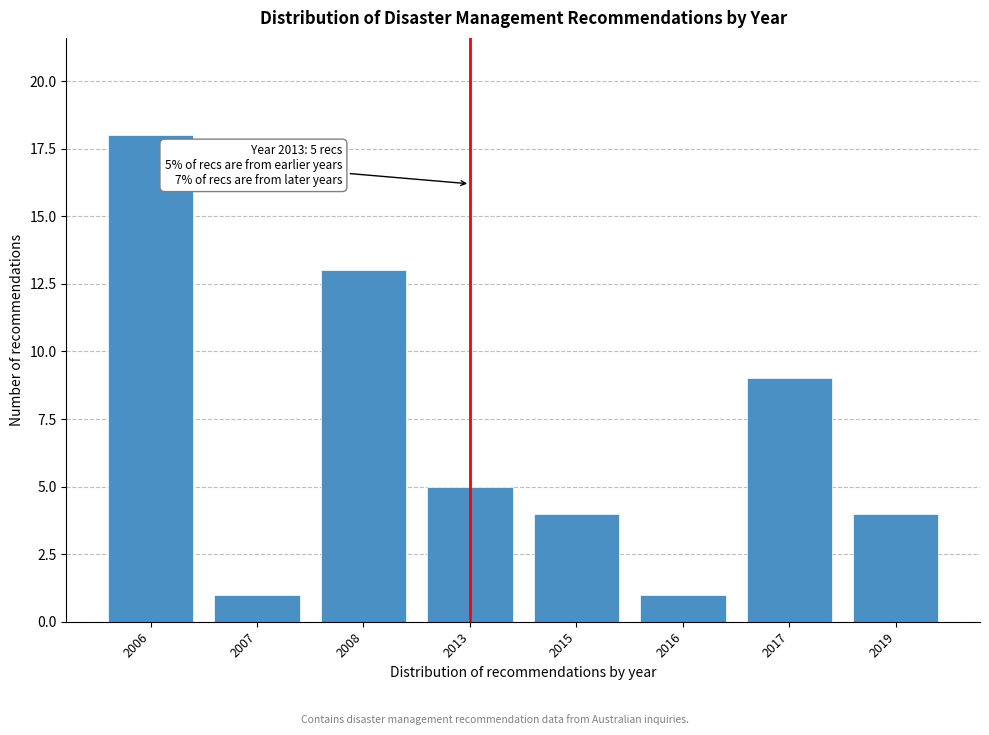

Reading right to left, extract all data points from this chart.

2019=4	2017=9	2016=1	2015=4	2013=5	2008=13	2007=1	2006=18